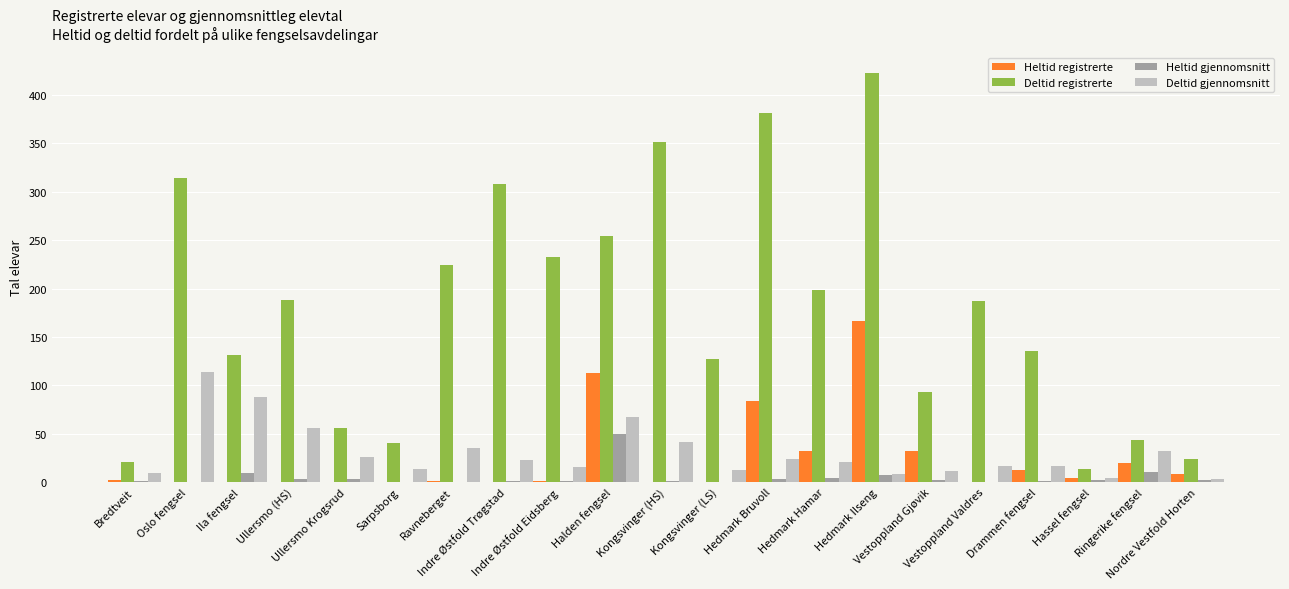

What is the sum of all Deltid gjennomsnitt values?

637.3